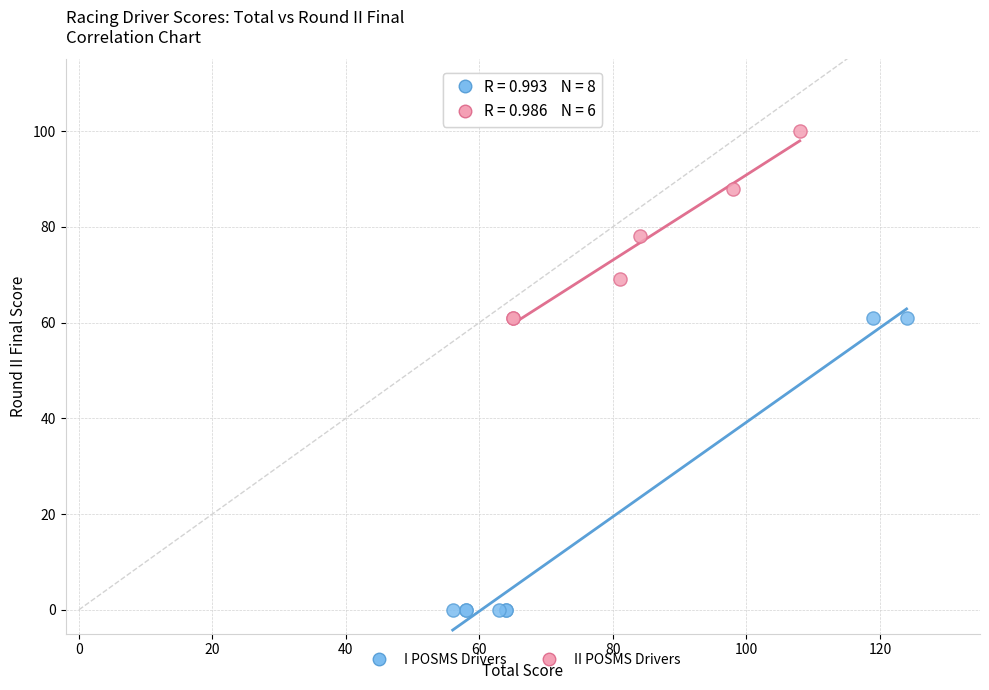

Which series reaches the maximum Y coordinate?

II POSMS Drivers